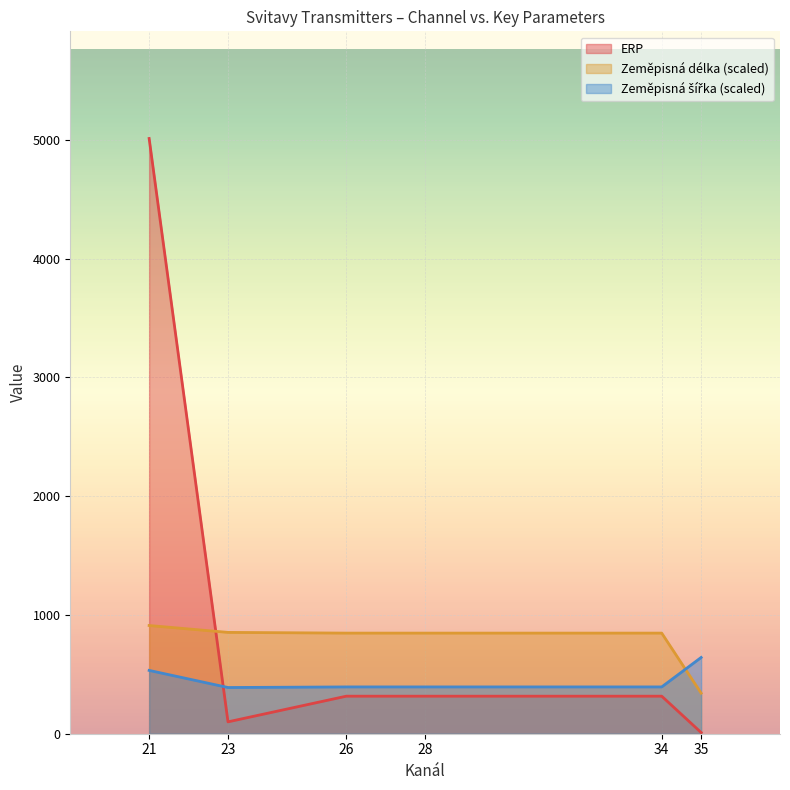

What are all the series names shown in the legend?

ERP, Zeměpisná délka, Zeměpisná šířka